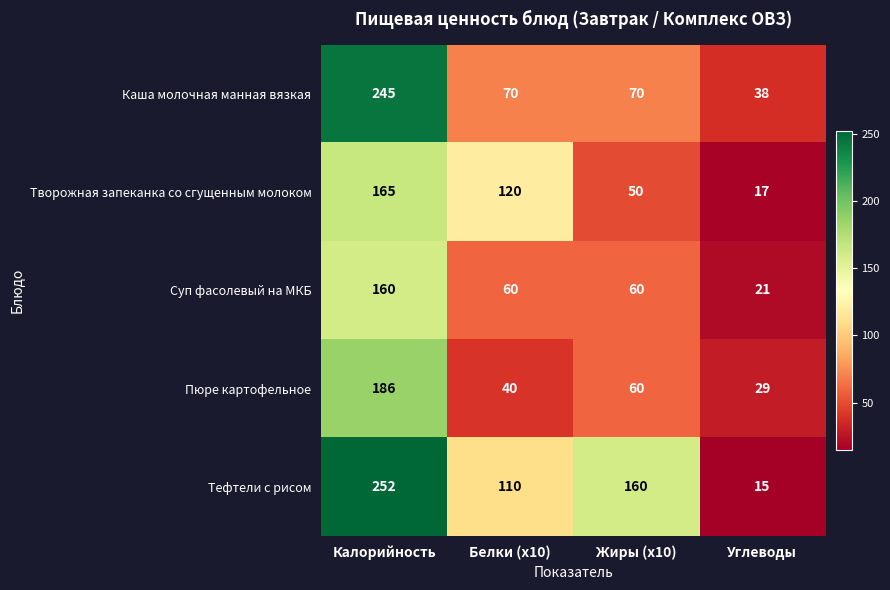

How many Тефтели с рисом values are between 110 and 252?

3